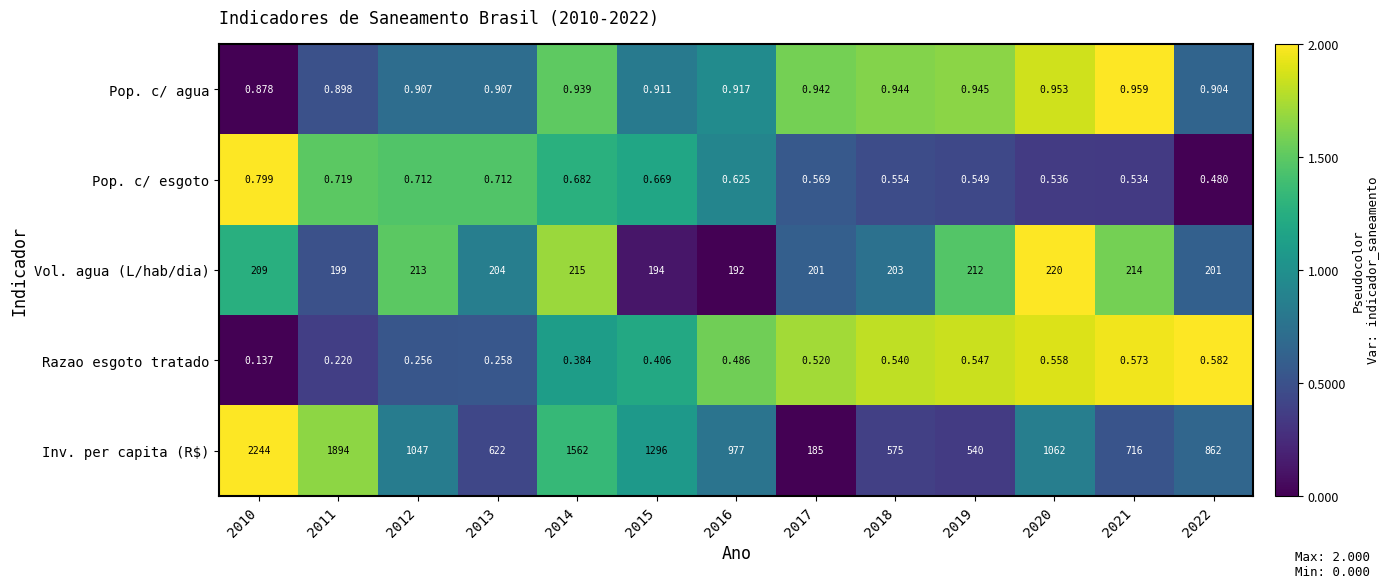

Rank the series at 2020 from highest to lowest value.

Inv. per capita (R$), Vol. agua (L/hab/dia), Pop. c/ agua, Razao esgoto tratado, Pop. c/ esgoto